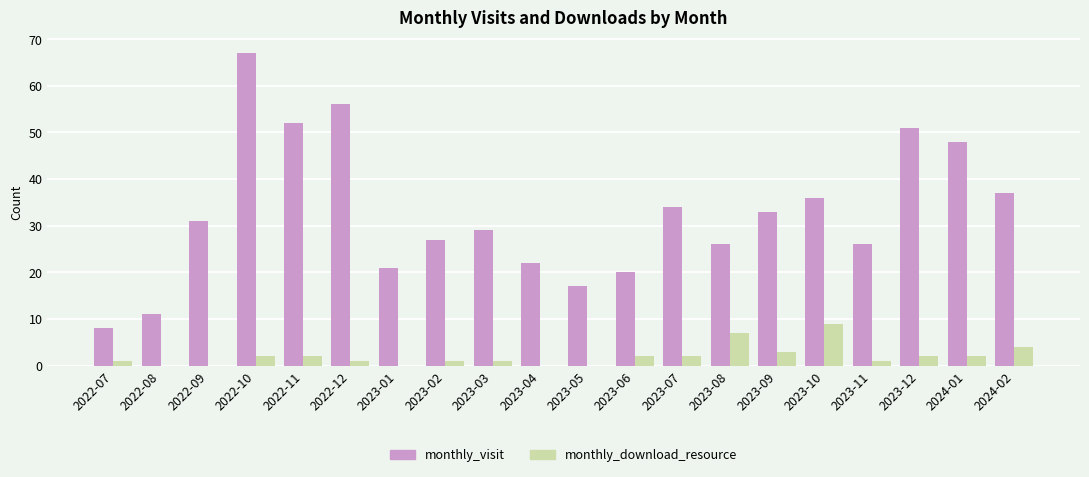

True or false: monthly_download_resource has a value of 1 at 2023-02.

True